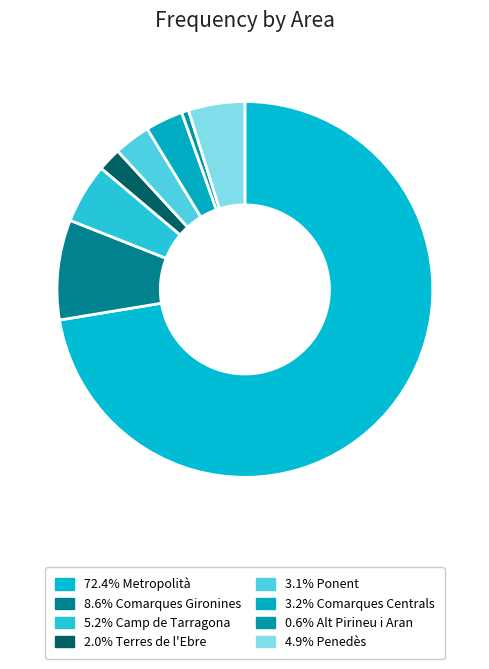

How many slices are in this pie chart?

8